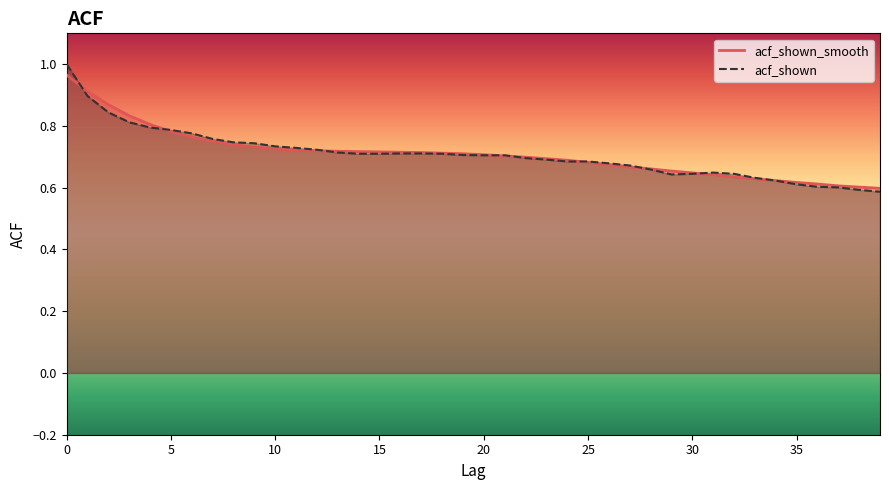

What is the total value across all series at 0?

2.0